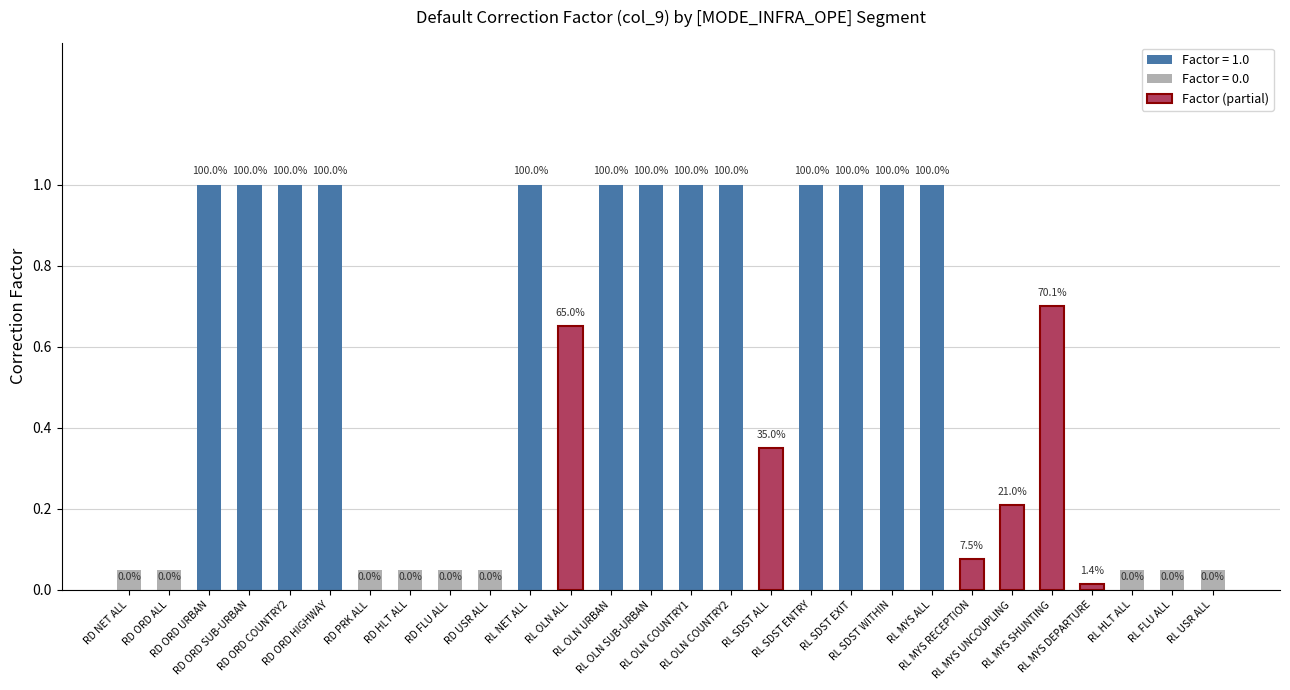

Is it true that the value at RL OLN ALL is 1.0?

False